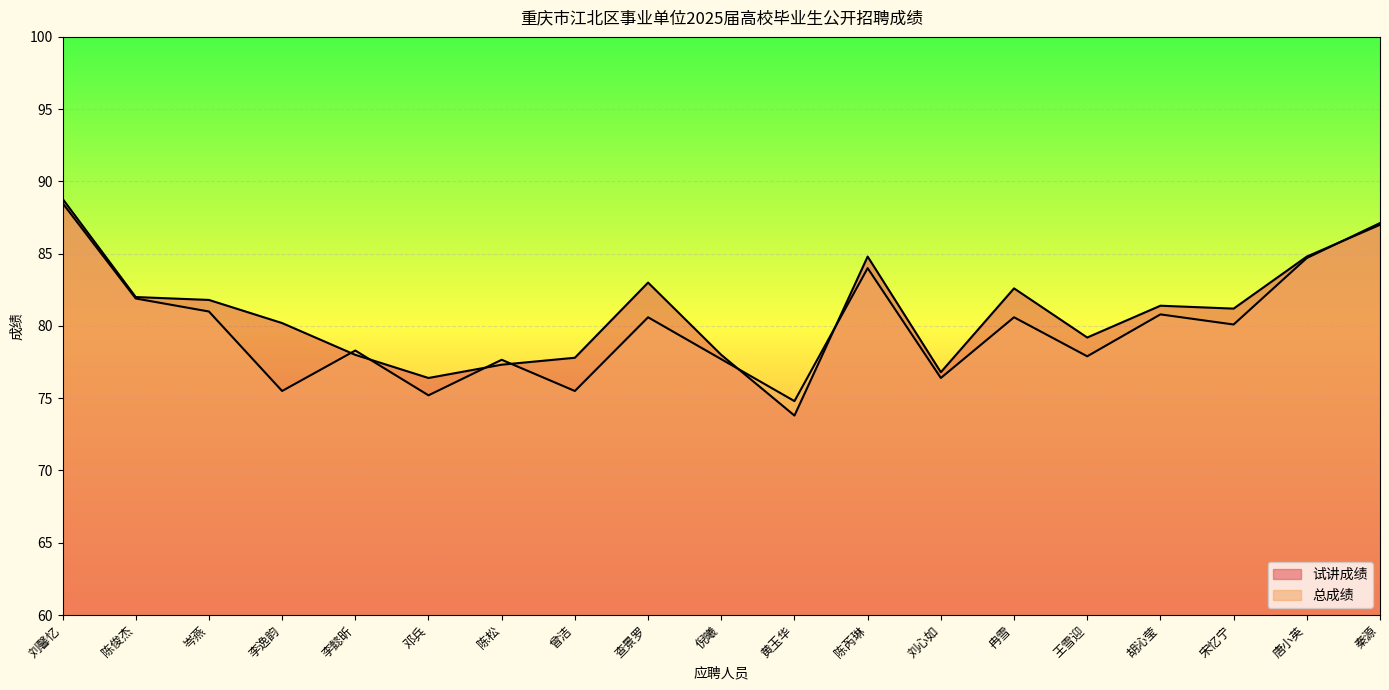

What are all the series names shown in the legend?

试讲成绩, 总成绩